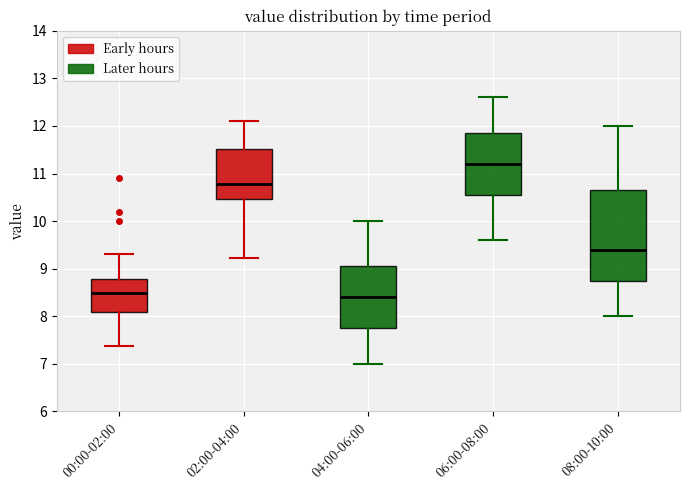

Where does the lower whisker of the box for 02:00-04:00 end on the y-axis? The values are not printed on the chart, so give them approximately, as read against the axis.

9.2